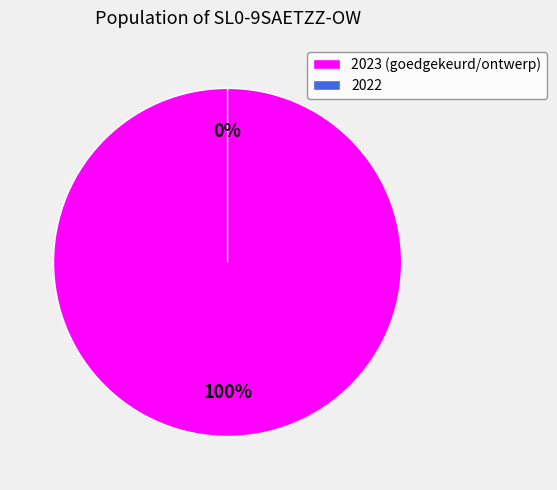

To the nearest percent, what is the combined percentage of 2023 (goedgekeurd/ontwerp) and 2022?

100%